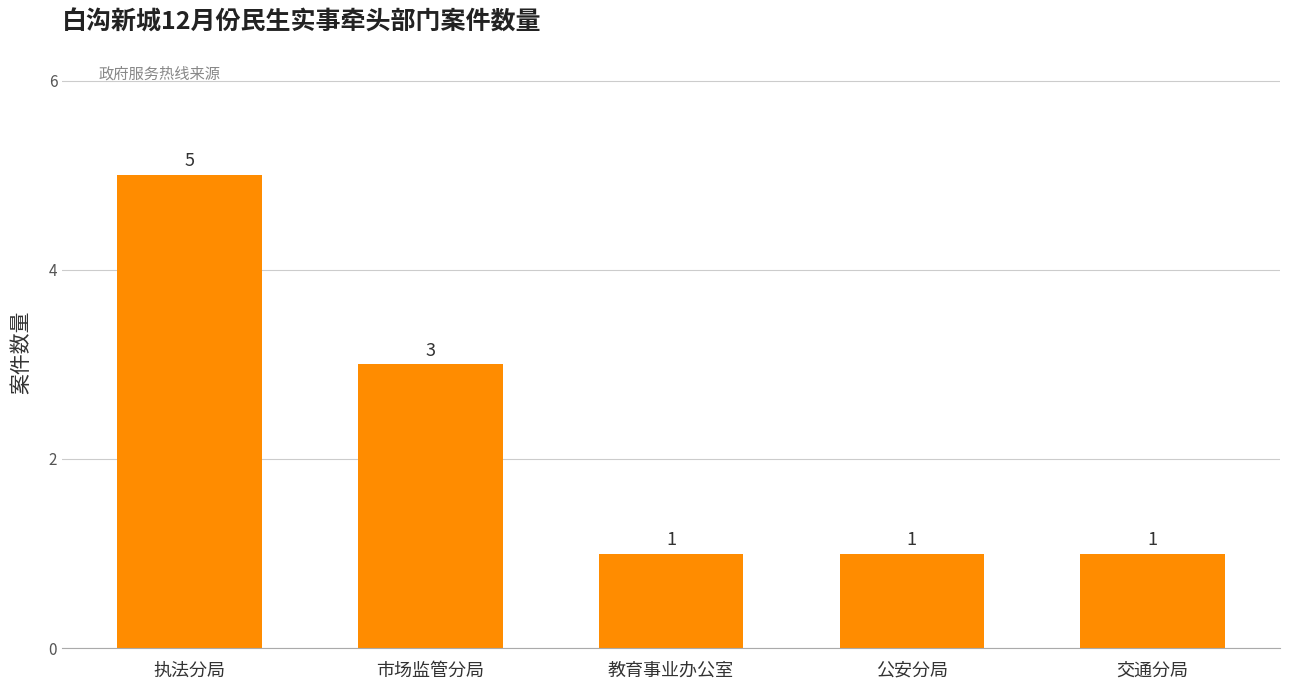

The value at 执法分局 is 5. True or false?

True